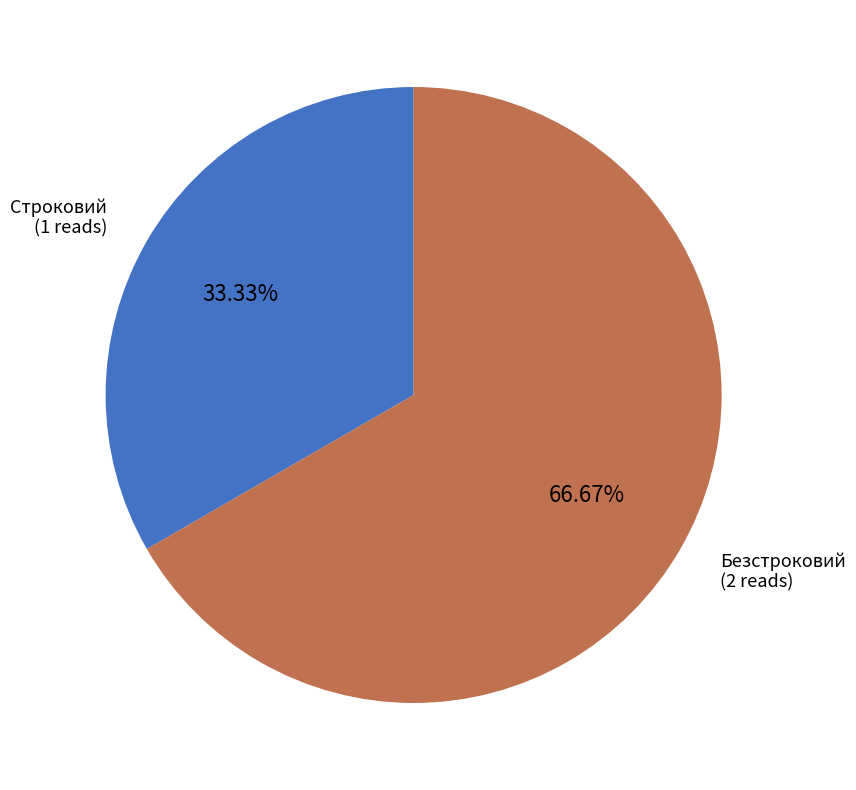

What is the ratio of the value at Безстроковий to the value at Строковий?

2.0